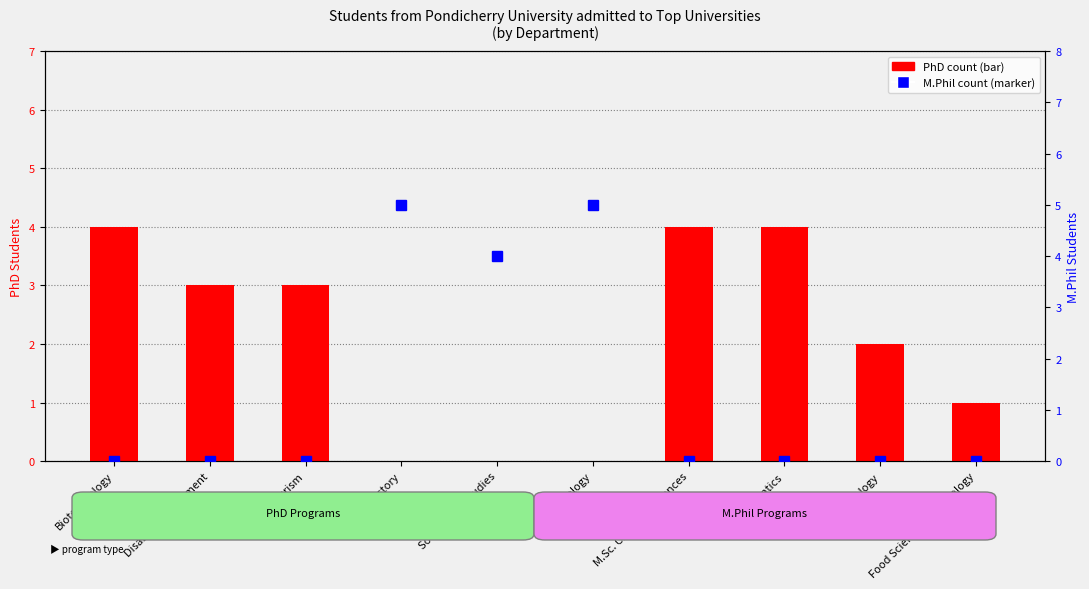

True or false: PhD count has a value of -3 at Sociology.

False